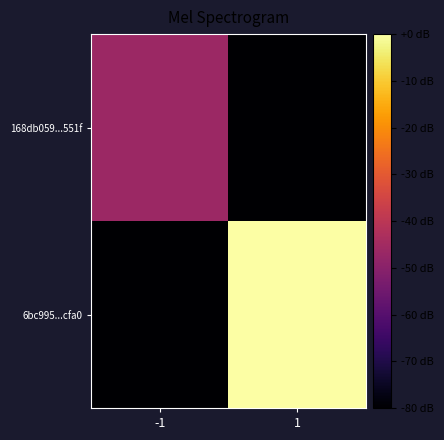

Which series has the largest total across all categories?

6bc995...cfa0